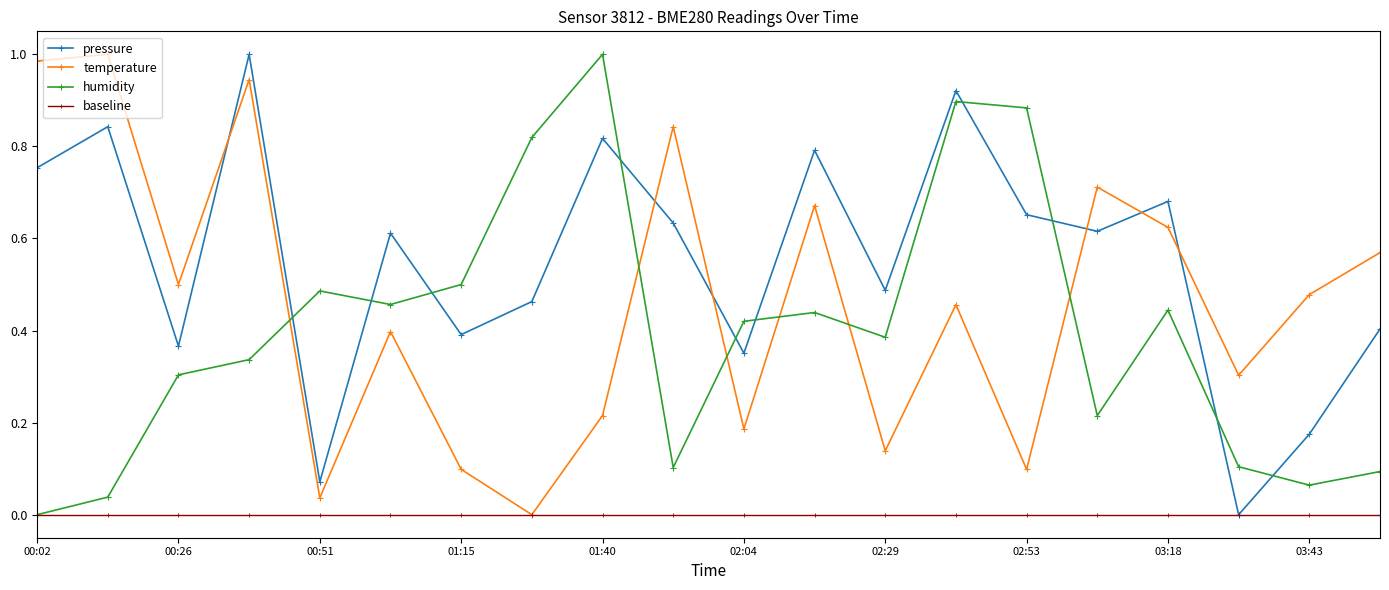

Which series has the largest total across all categories?

pressure